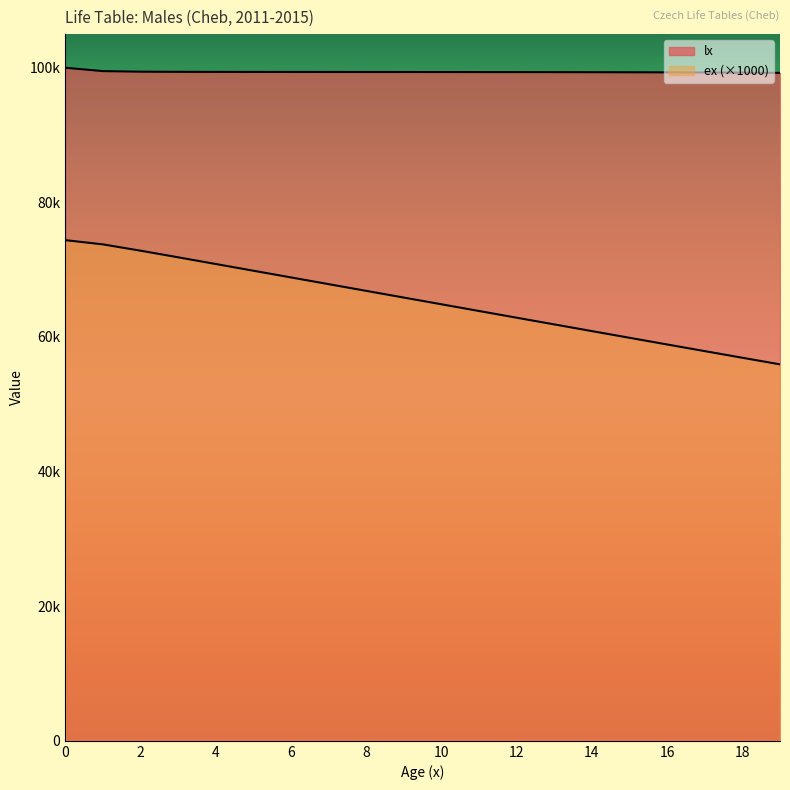

True or false: lx and ex intersect in this chart.

False